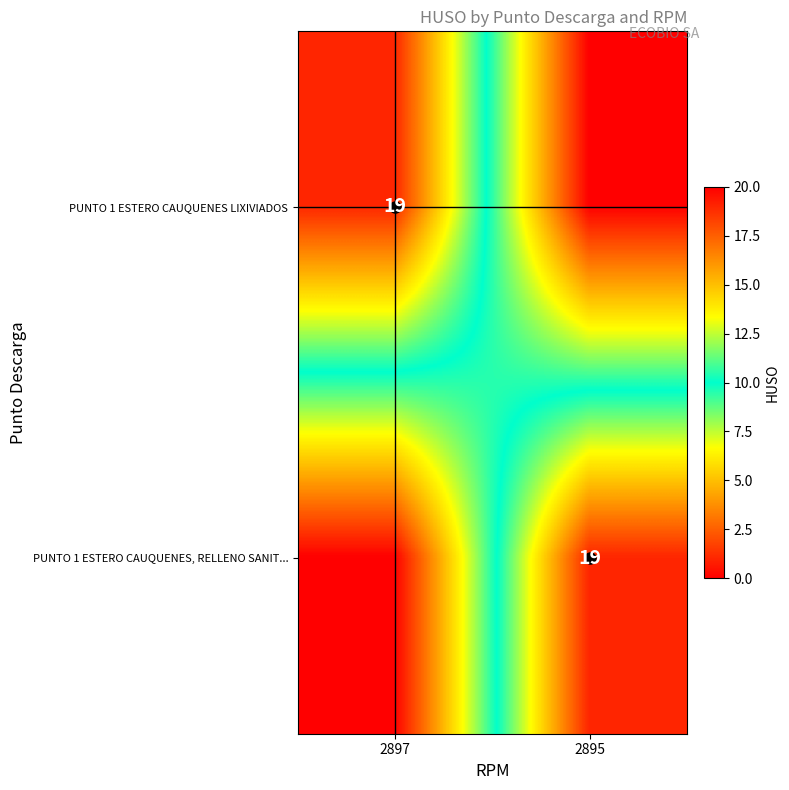

The value of PUNTO 1 ESTERO CAUQUENES LIXIVIADOS at 2897 is 19. True or false?

True